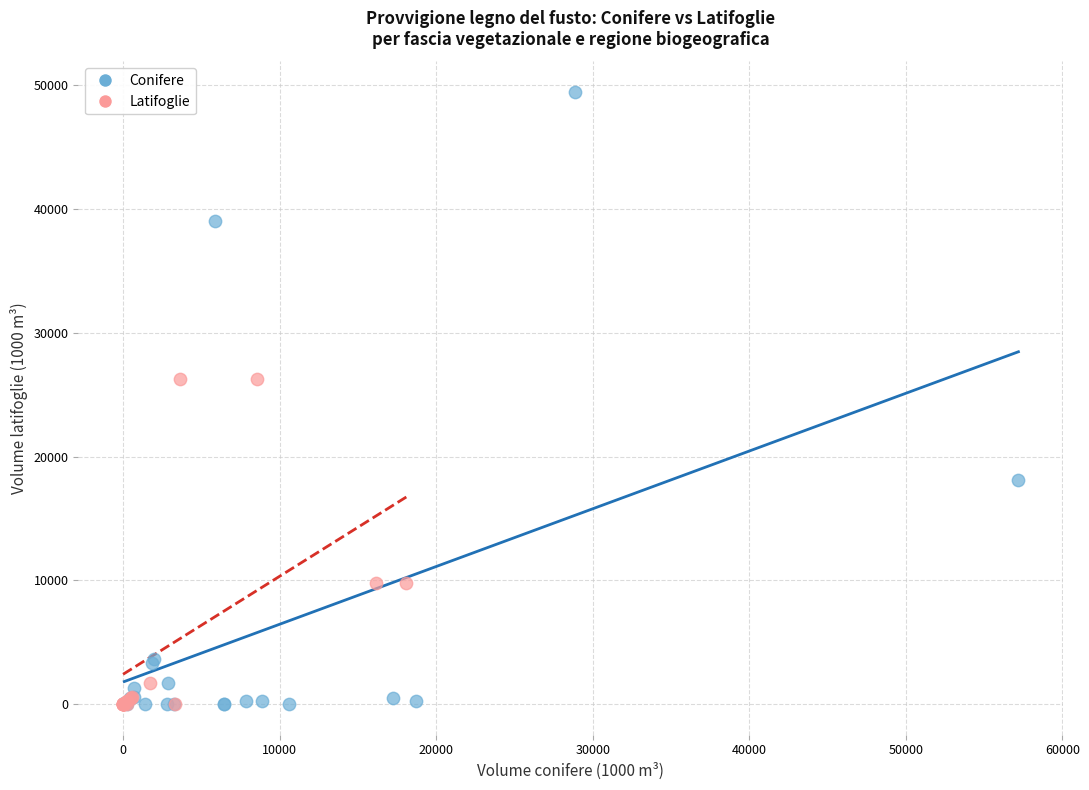

Which series reaches the maximum Y coordinate?

Conifere